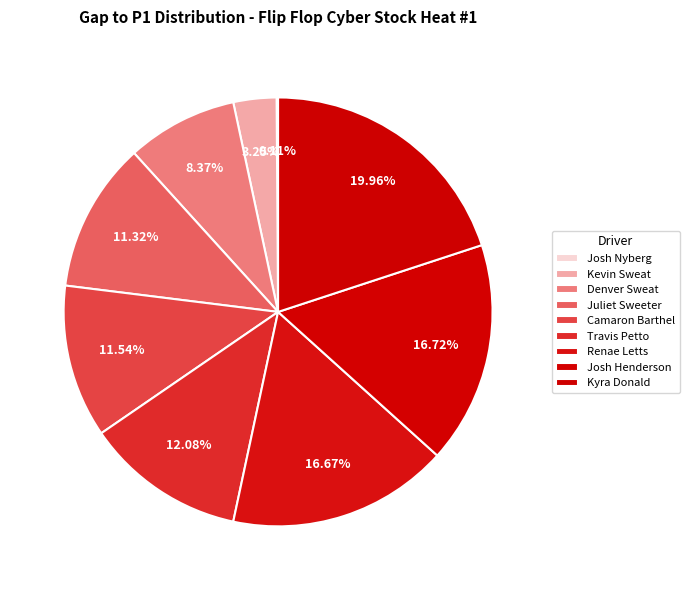

Do Travis Petto and Juliet Sweeter together represent more than half of the pie?

No